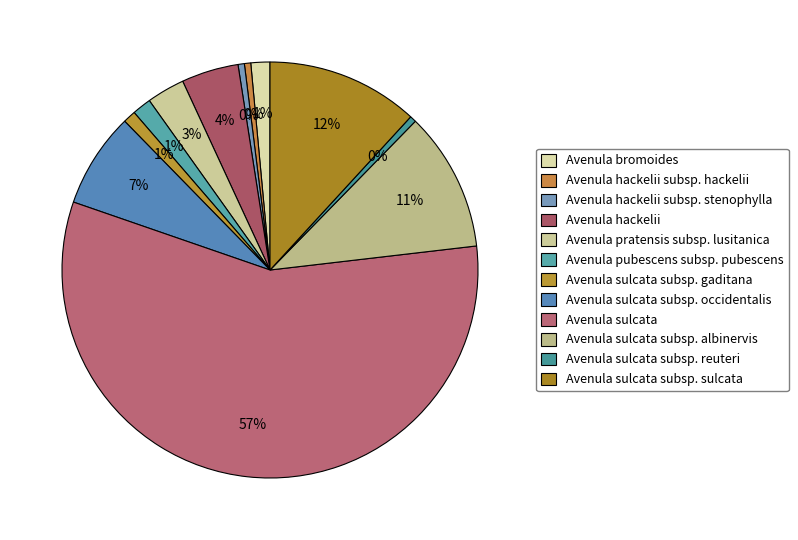

How many segments does this pie chart have?

12